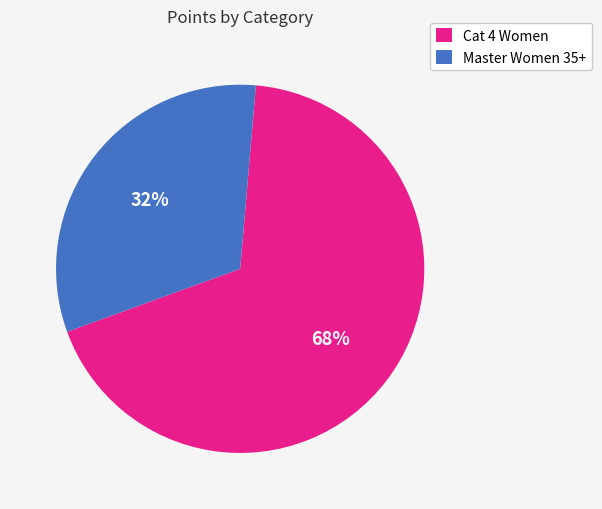

What is the ratio of the value at Cat 4 Women to the value at Master Women 35+?

2.1